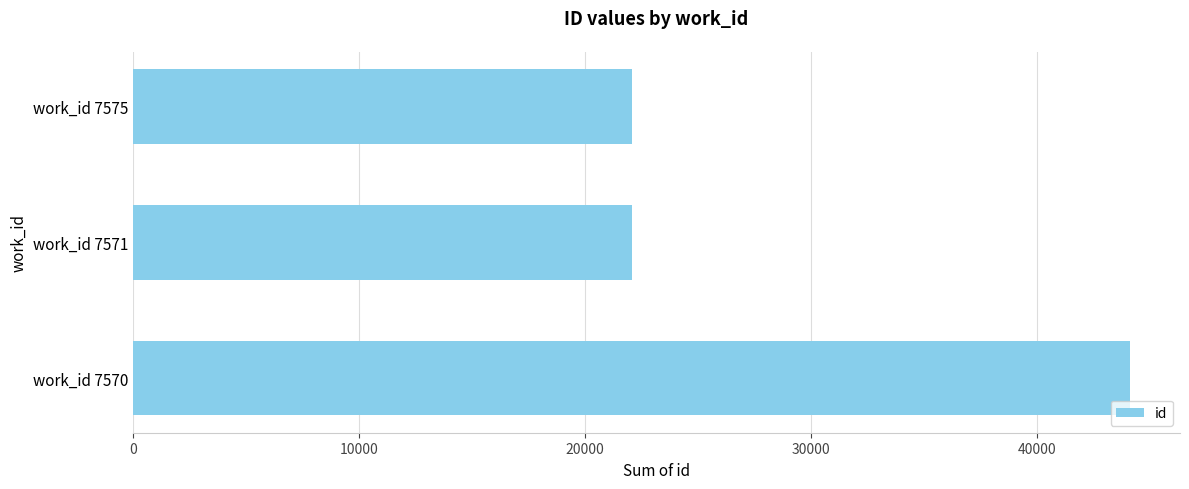

Approximately how many times larger is the value at work_id 7570 compared to work_id 7571?

2.0